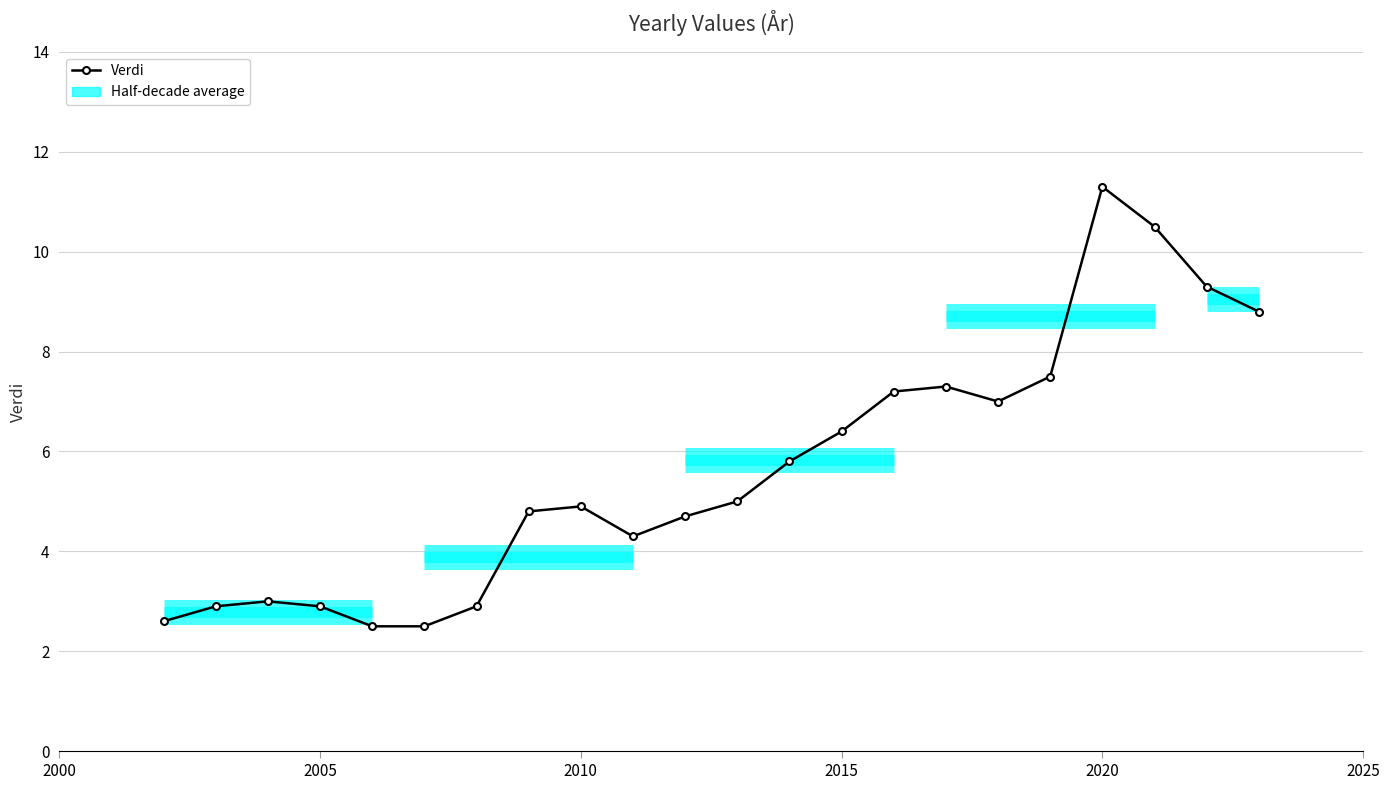

The chart shows a value of 4.1 at 2025. True or false?

False